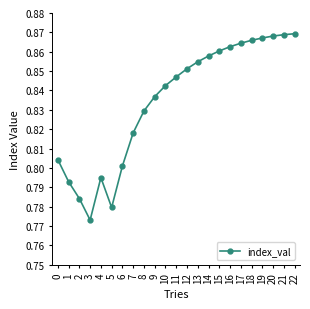

How many data points does each series have?

23